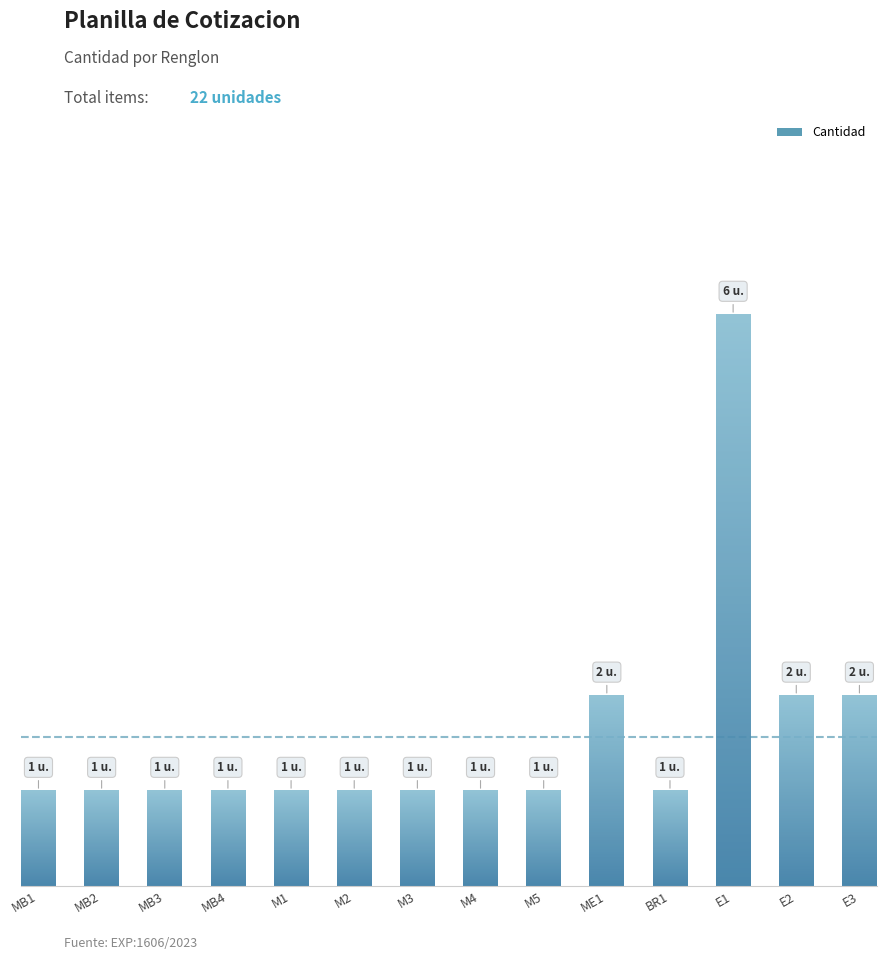

List the labels in order of value, smallest first.

MB1, MB2, MB3, MB4, M1, M2, M3, M4, M5, BR1, ME1, E2, E3, E1